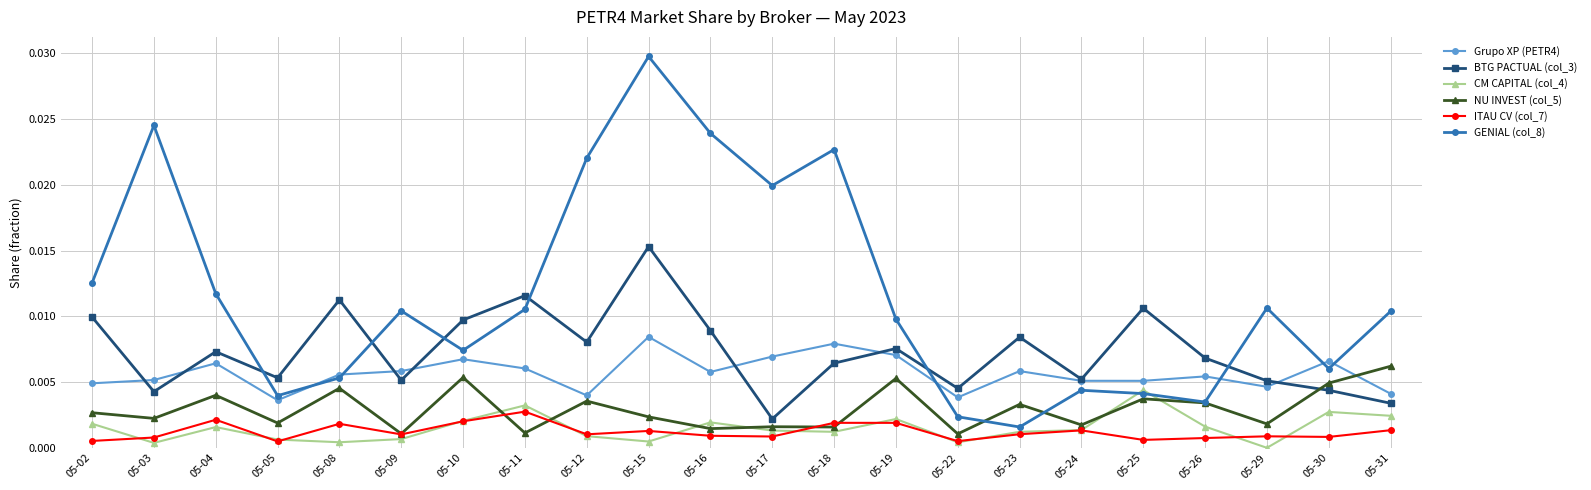

Is this an area chart (filled region under the line)?

No